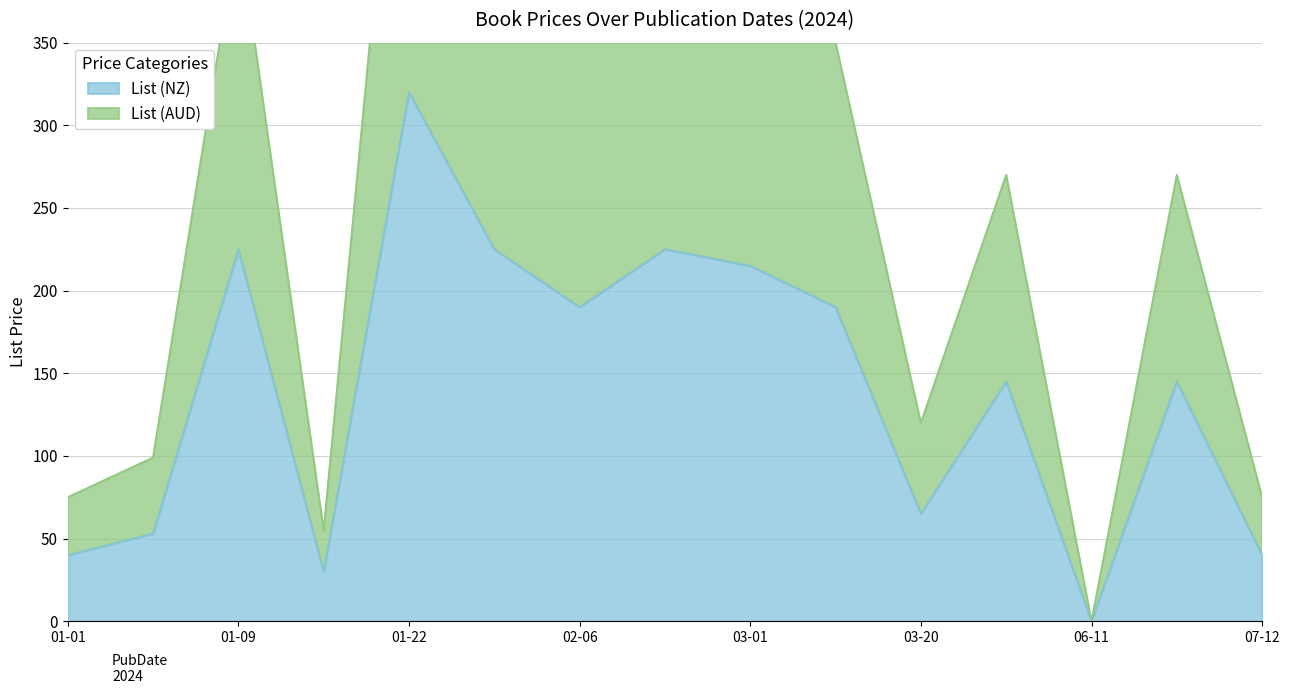

The value of List (AUD) at 2024-01-02 is 99.0. True or false?

True